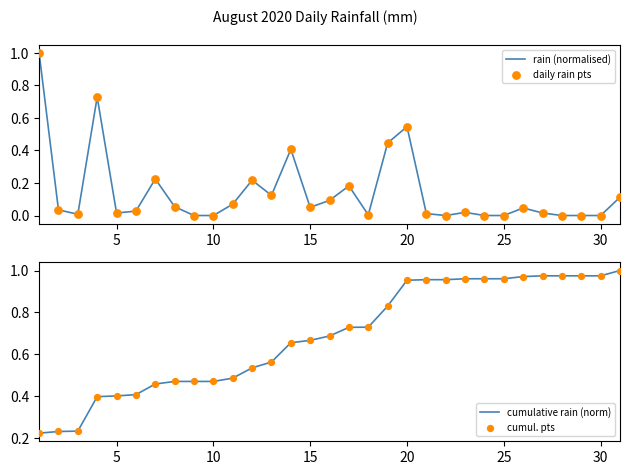

Which series has the largest Y range (max minus min)?

rain (normalised)